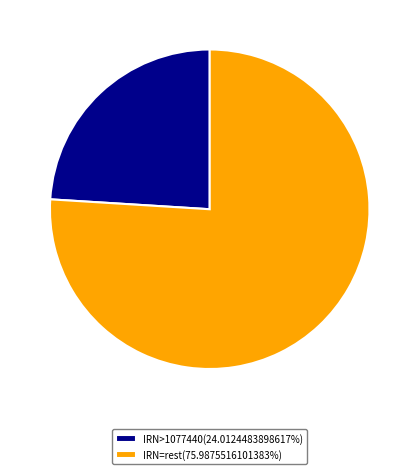

Approximately how many times larger is the value at IRN=rest(75.9875516101383%) compared to IRN>1077440(24.0124483898617%)?

3.2